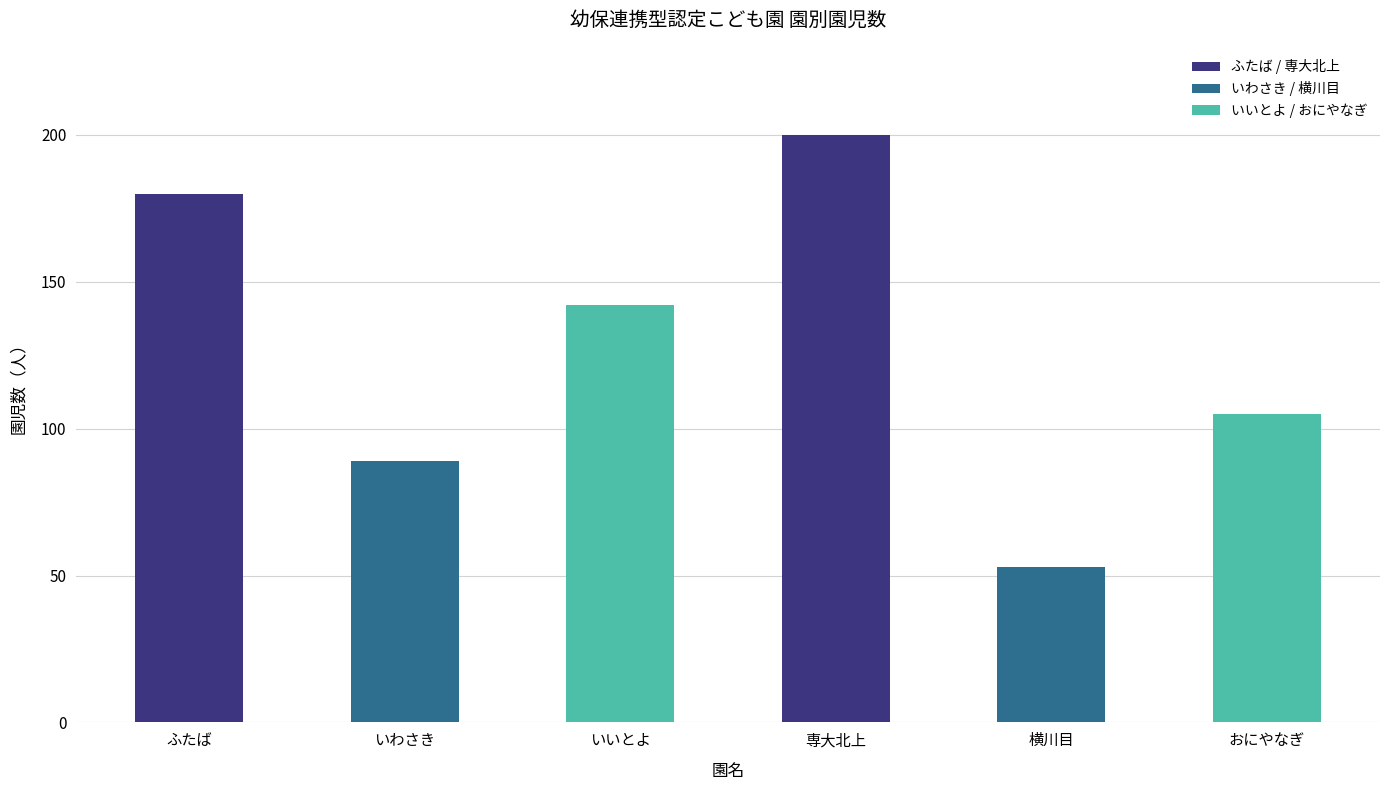

List the labels in order of value, smallest first.

横川目, いわさき, おにやなぎ, いいとよ, ふたば, 専大北上